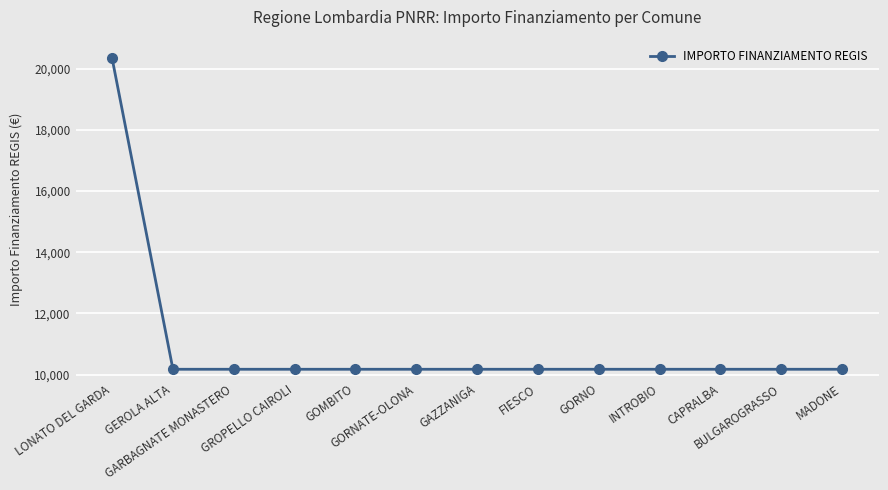

What is the sum of all values?

142408